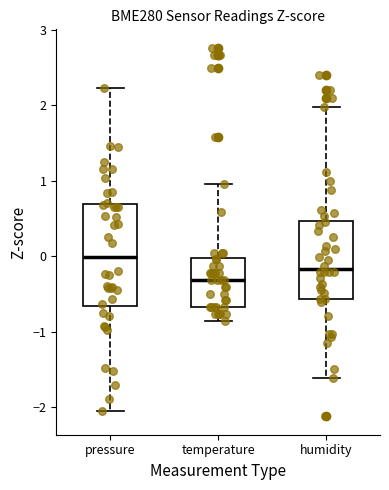

Which box has the lowest median line?

temperature